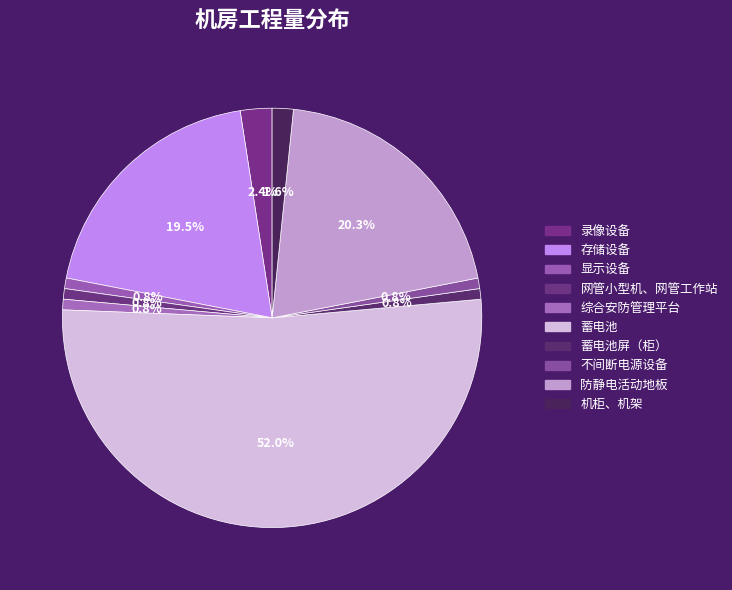

To the nearest percent, what is the combined percentage of 蓄电池屏（柜） and 蓄电池?

53%